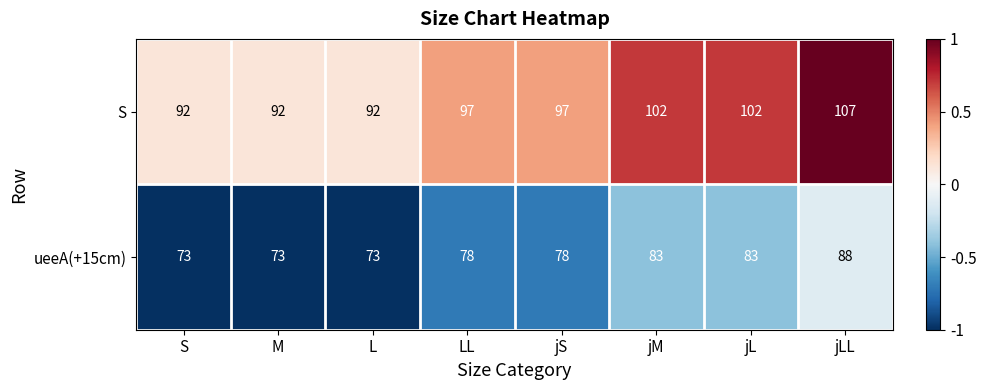

What is the approximate value of ueeA(+15cm) at jL, to the nearest 5?

85